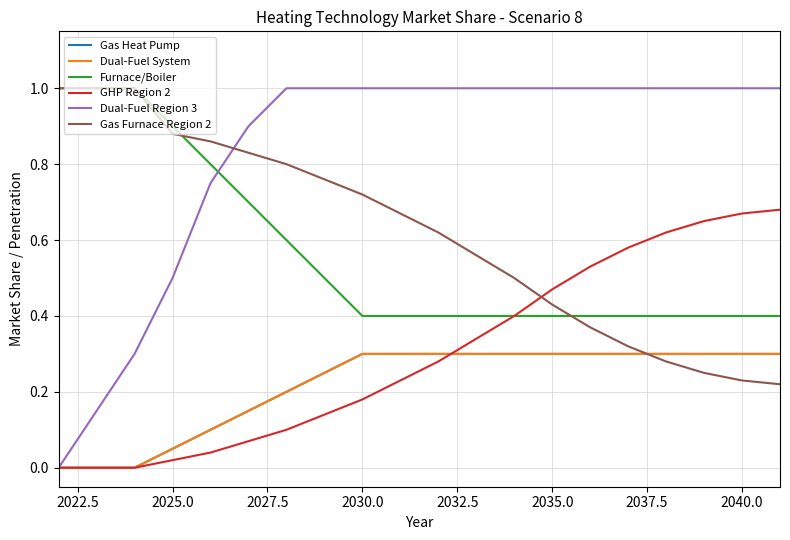

Does the chart display data point markers on the line(s)?

No